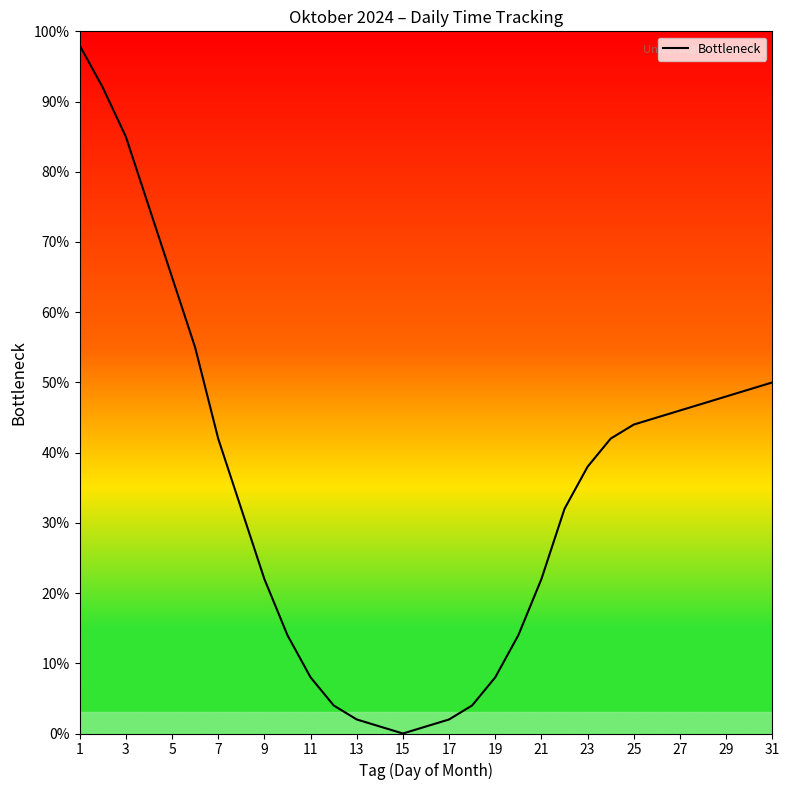

How many categories are shown in the chart?

31